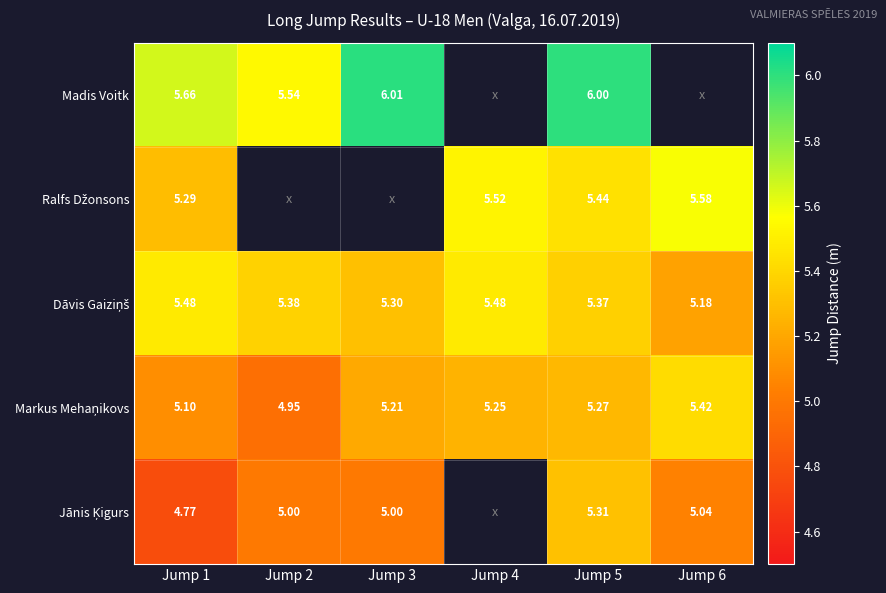

True or false: Markus Mehaņikovs has a value of 5.3 at Jump 5.

True